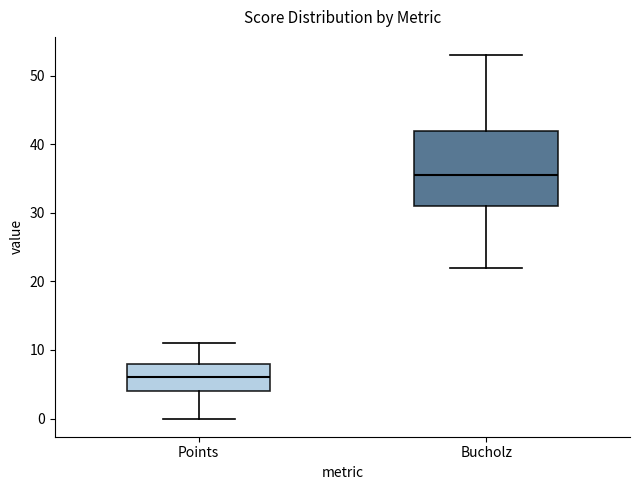

Where is the upper edge of the box for Bucholz on the y-axis? The values are not printed on the chart, so give them approximately, as read against the axis.

42